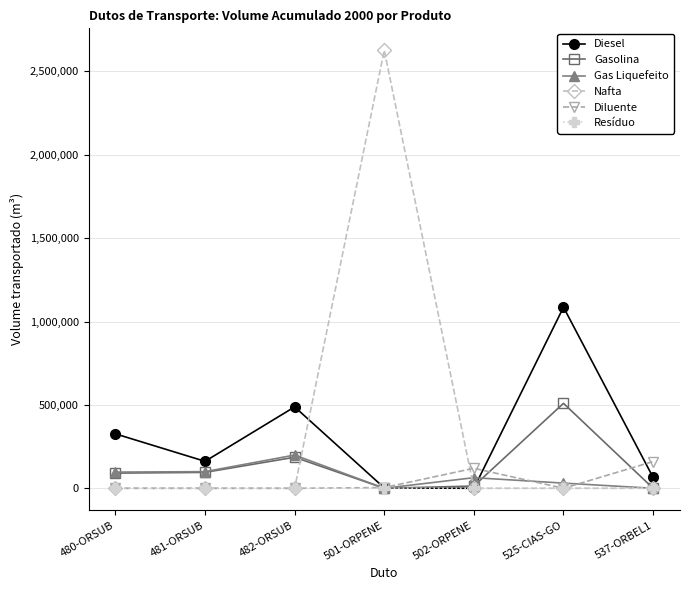

Which series has the widest spread of values?

Nafta